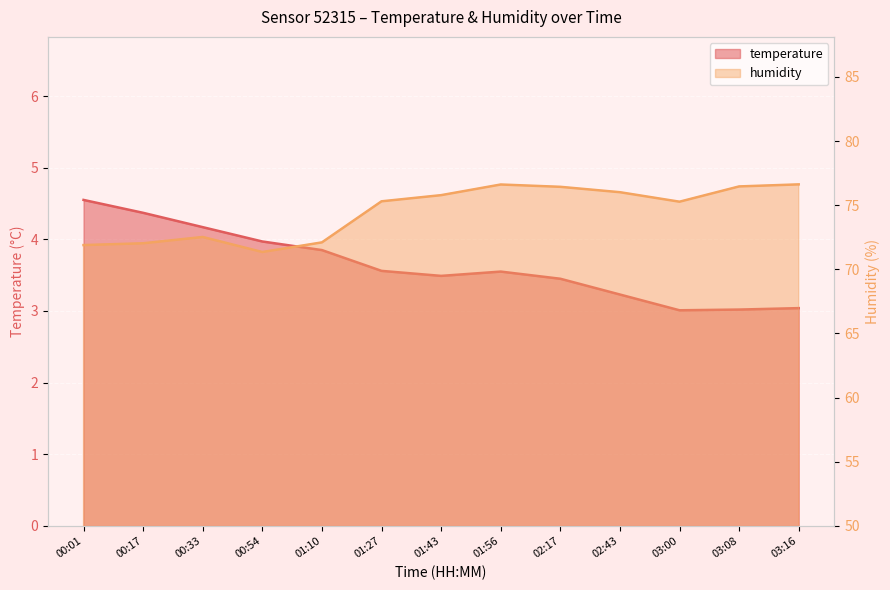

Rank the categories by temperature value from highest to lowest.

00:01, 00:17, 00:33, 00:54, 01:10, 01:27, 01:56, 01:43, 02:17, 02:43, 03:16, 03:08, 03:00